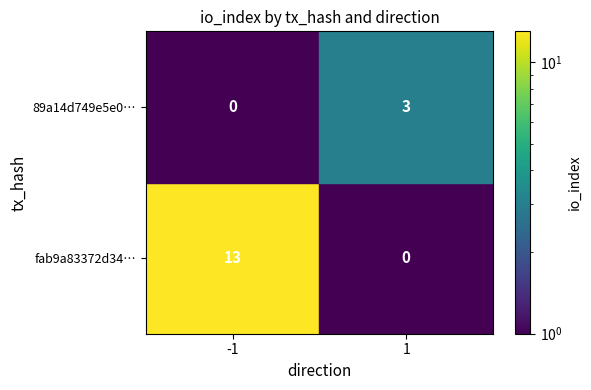

Is it true that 89a14d749e5e0… equals 2 at 1?

False